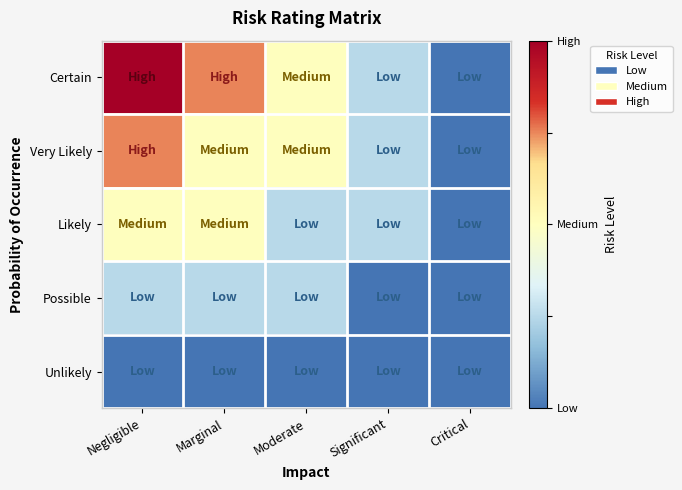

How many series are shown in this chart?

5